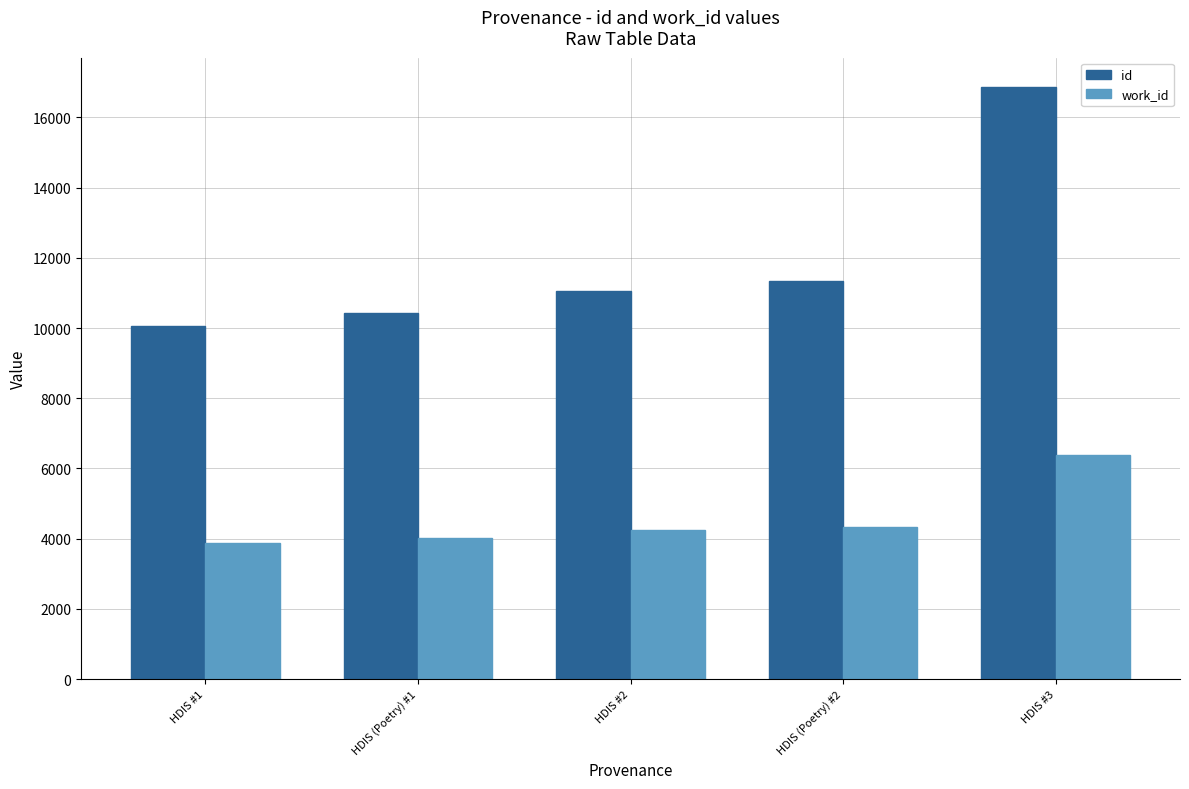

Rank the series by their maximum value, from lowest to highest.

work_id, id